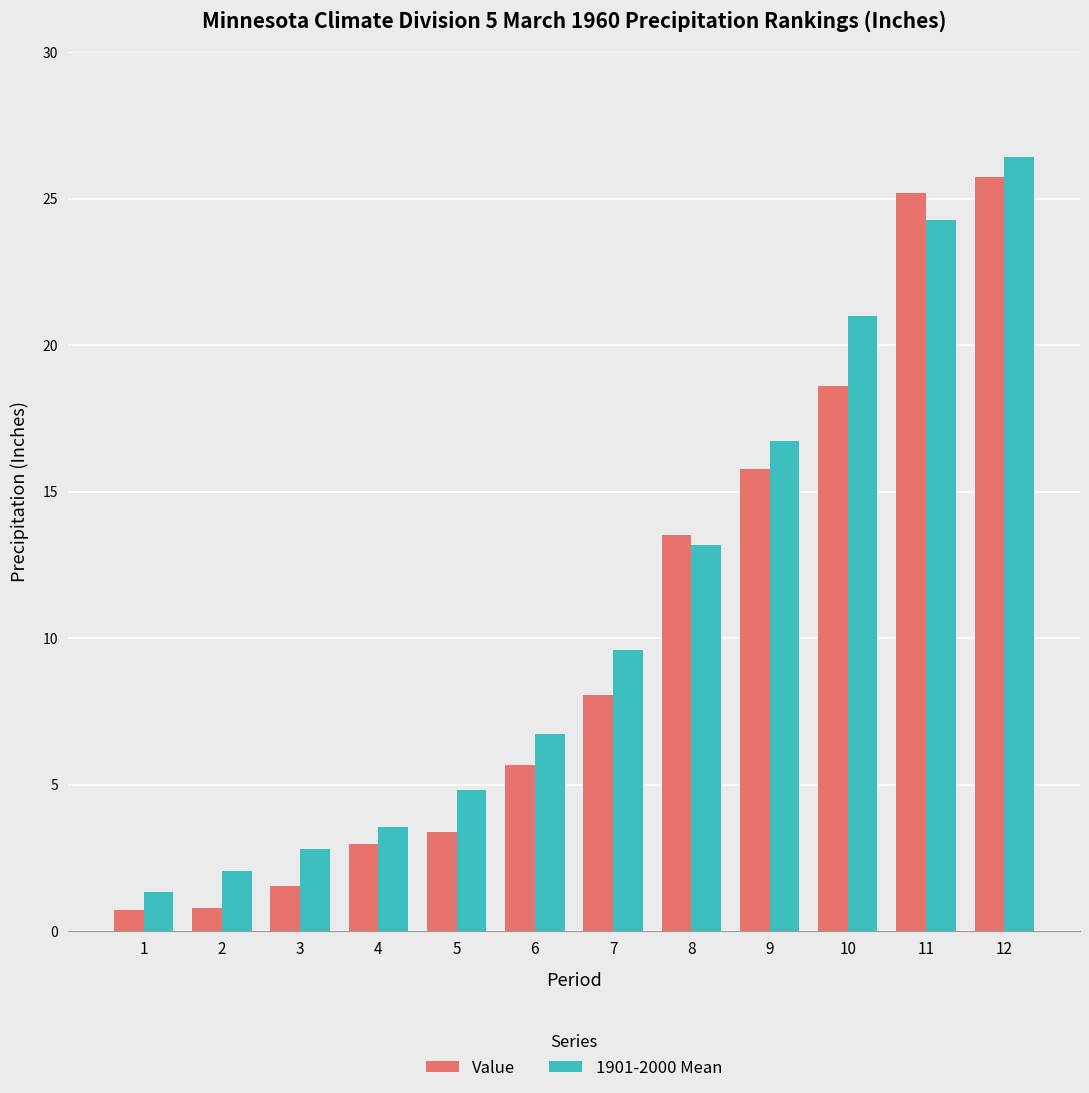

What is the difference between the 1901-2000 Mean values at 2 and 1?

0.7